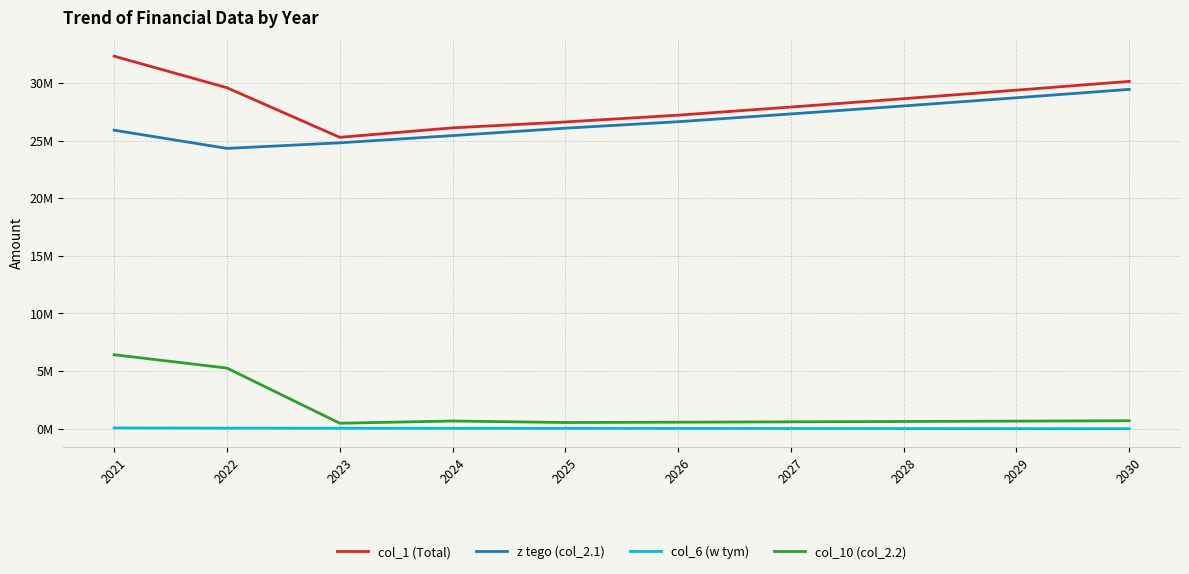

In z tego (col_2.1), how many points are lower than both neighbors (excluding endpoints)?

1